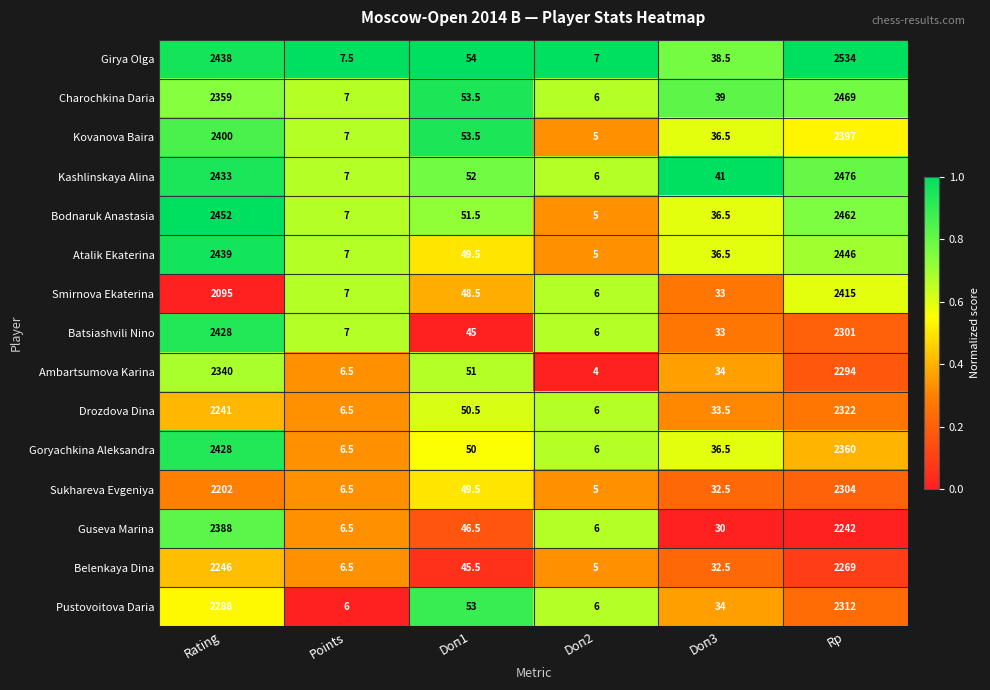

What is the difference between the Guseva Marina values at Rating and Doп2?

2382.0